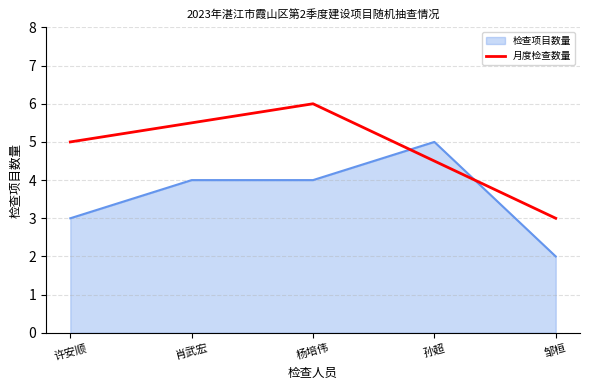

Which series has the largest total across all categories?

月度检查数量